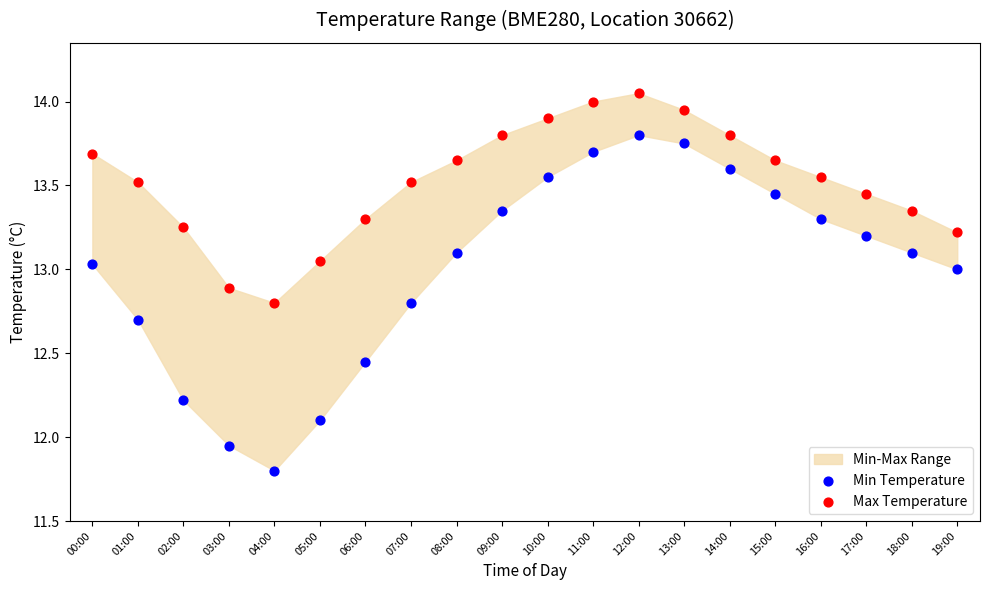

Which series has the widest spread of Y values?

Min Temperature